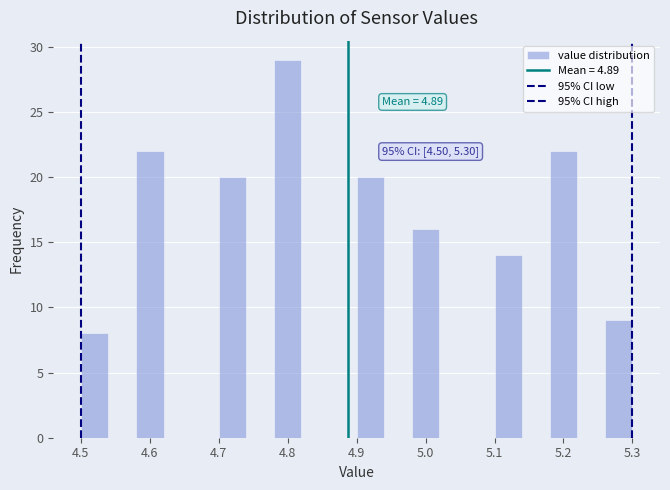

Over which range of the x-axis is the bar tallest?

4.78 to 4.82